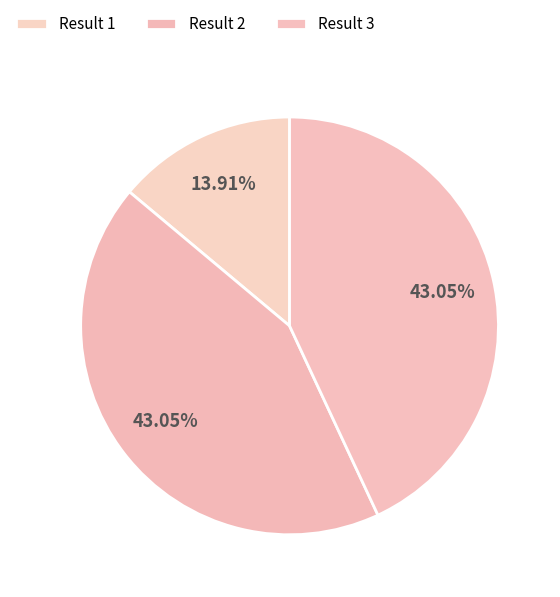

Which slice is the smallest?

1